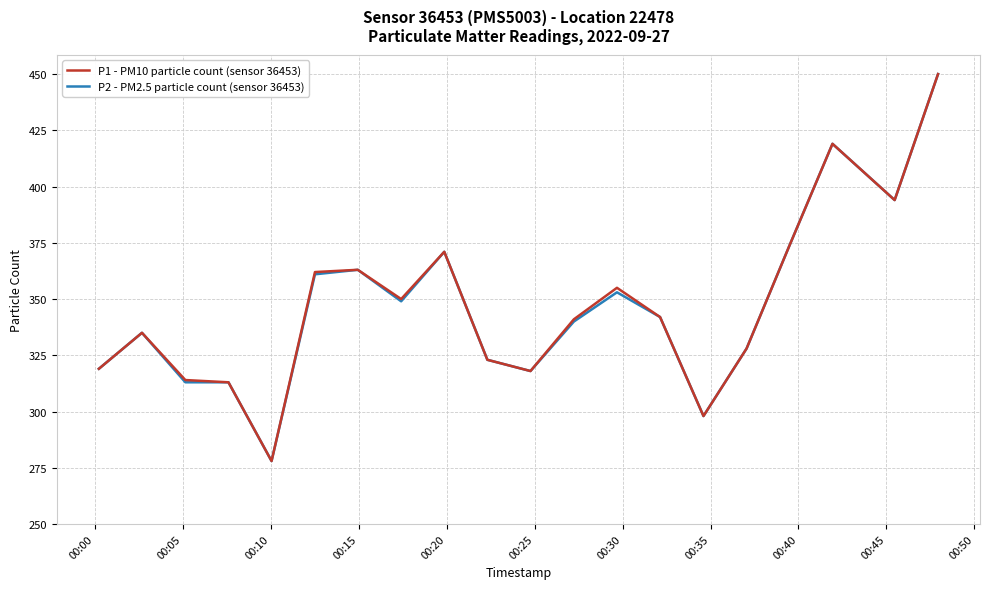

What is the greatest value displayed?

450